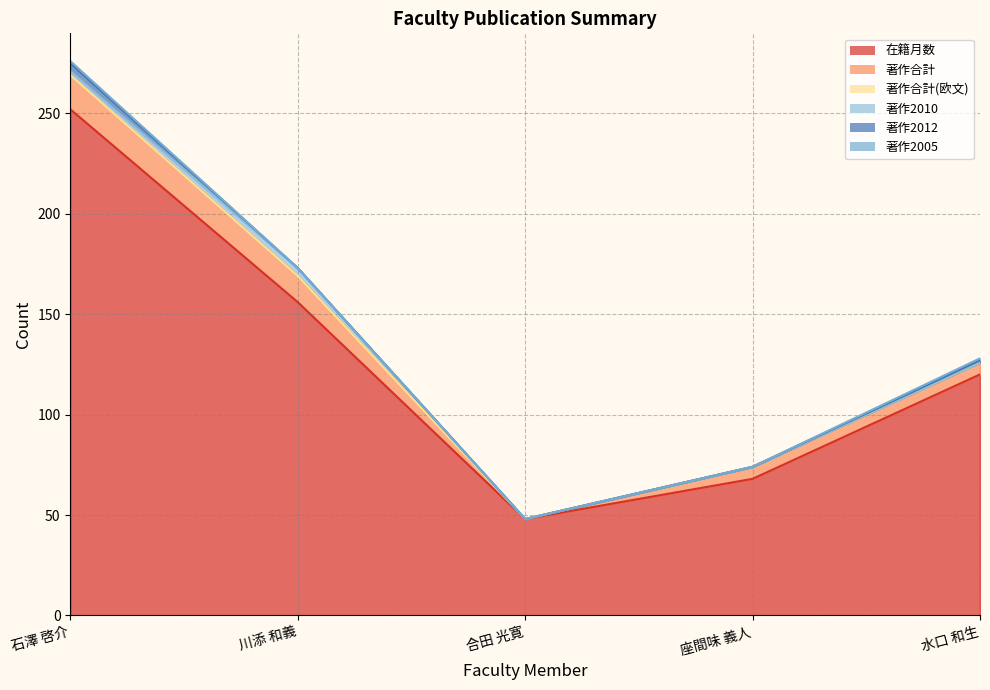

How many categories are shown in the chart?

5